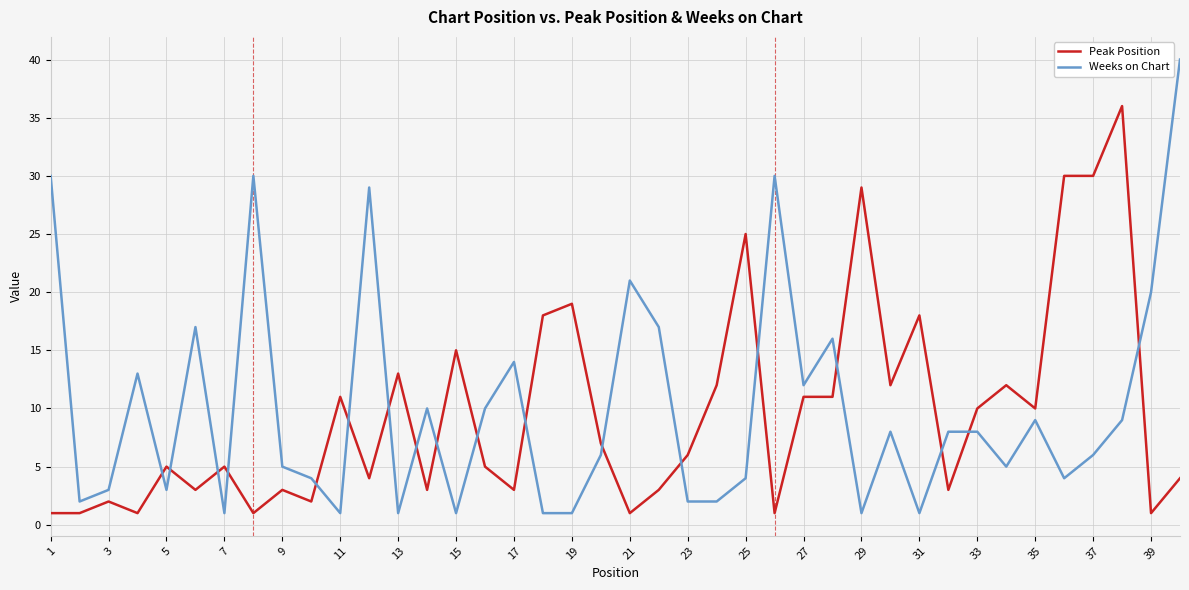

Which series has the largest range (max minus min)?

Weeks on Chart